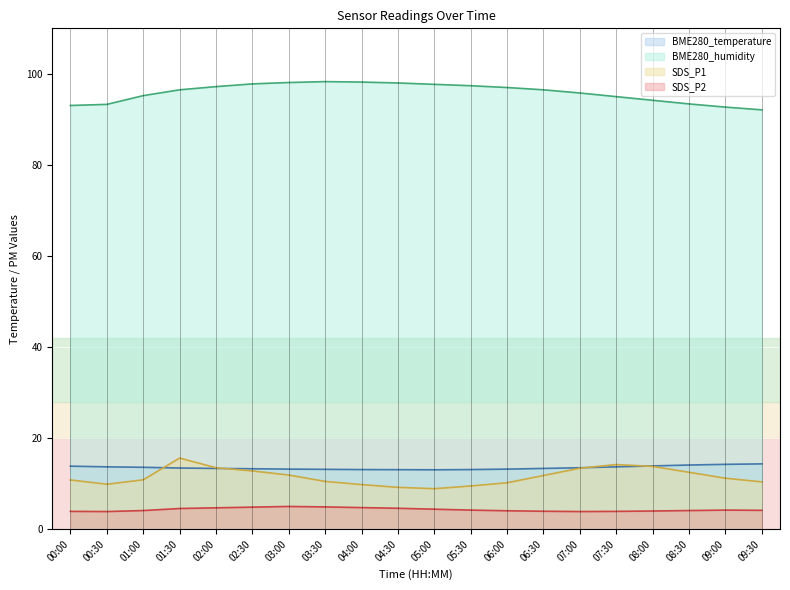

At 02:30, list the series in order from smallest to largest.

SDS_P2, SDS_P1, BME280_temperature, BME280_humidity